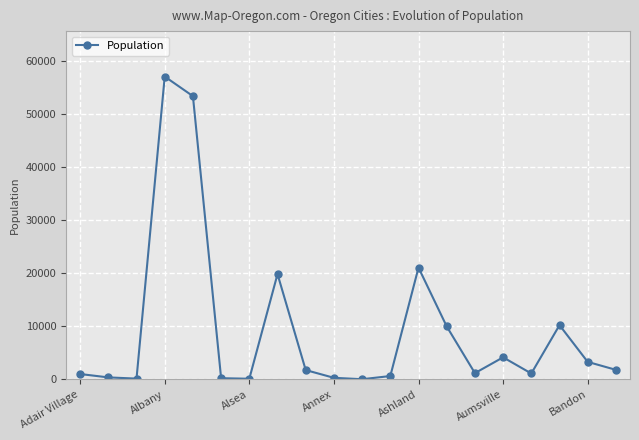

What is the difference between the maximum and minimum values?

57014